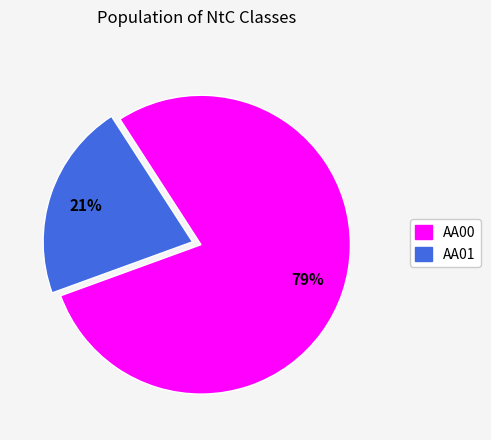

Count the number of slices in the pie.

2